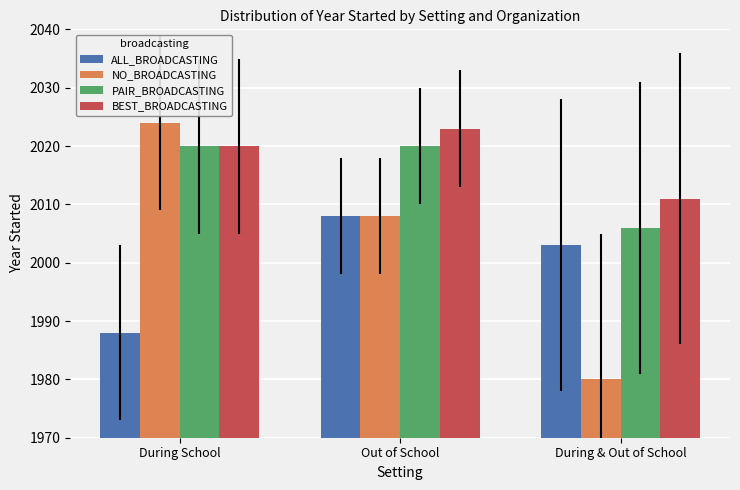

How many groups of bars are there?

3